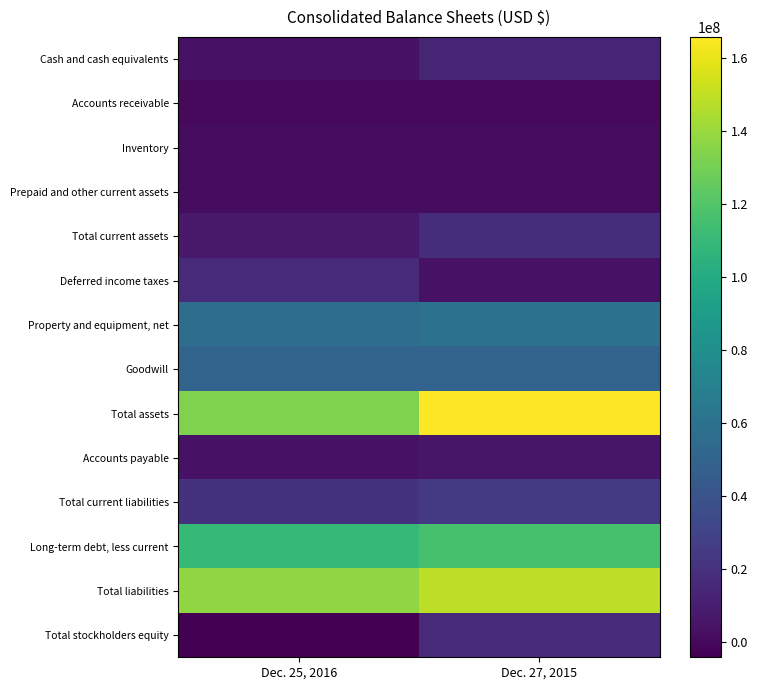

Which label corresponds to the smallest value in the chart?

Dec. 25, 2016